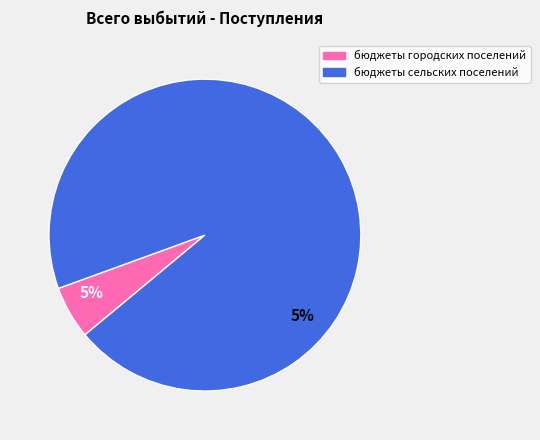

The бюджеты сельских поселений slice represents 99% of the pie. True or false?

False